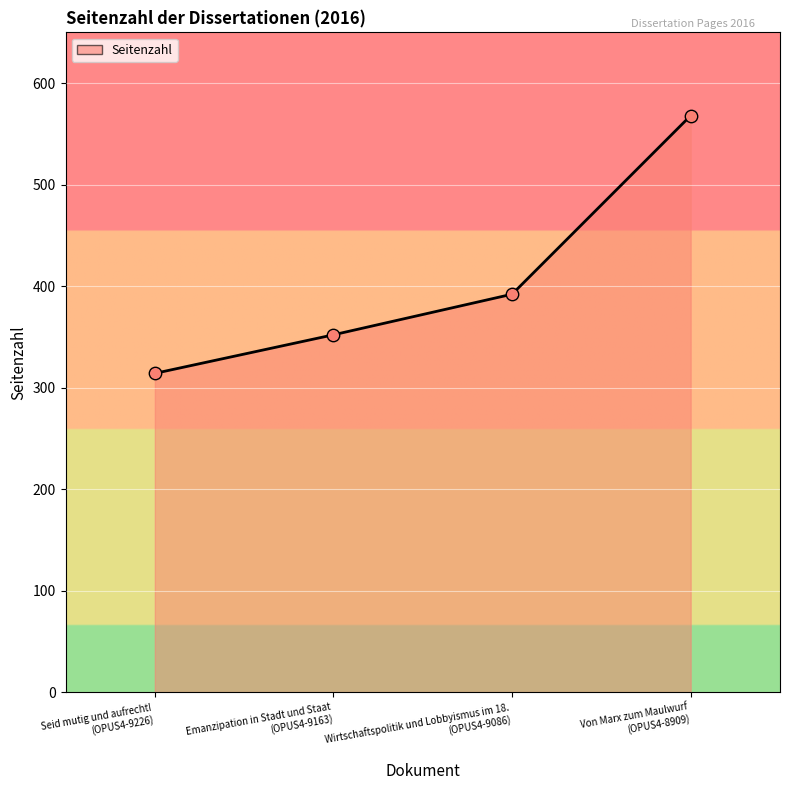

What is the smallest value displayed?

314